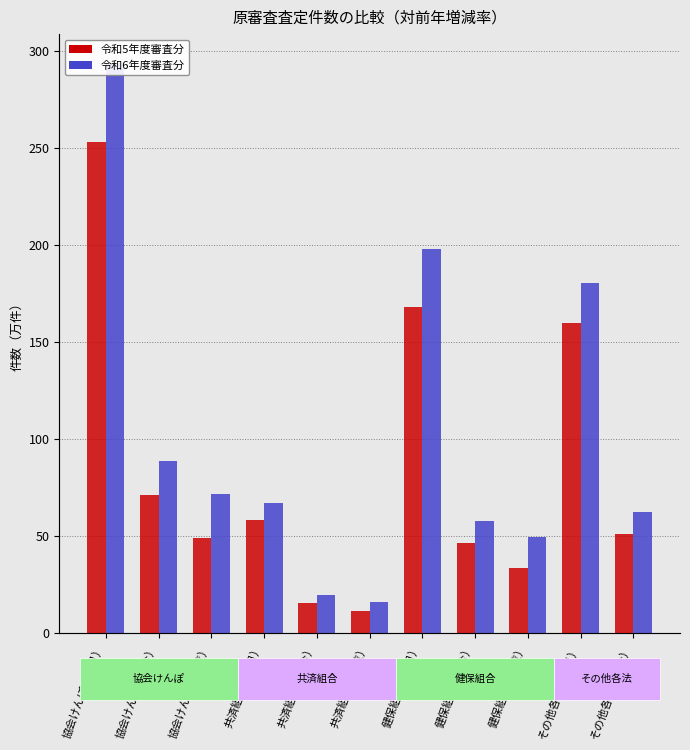

Reading left to right, list all the values displayed in this chart.

令和5年度審査分: 協会けんぽ（単月）=253.1	協会けんぽ（突合）=70.8	協会けんぽ（縦覧）=48.8	共済組合（単月）=58.0	共済組合（突合）=15.5	共済組合（縦覧）=10.9	健保組合（単月）=168.0	健保組合（突合）=46.0	健保組合（縦覧）=33.1	その他各法（単月）=159.4	その他各法（突合）=50.7
令和6年度審査分: 協会けんぽ（単月）=293.9	協会けんぽ（突合）=88.4	協会けんぽ（縦覧）=71.3	共済組合（単月）=66.7	共済組合（突合）=19.6	共済組合（縦覧）=16.0	健保組合（単月）=197.6	健保組合（突合）=57.7	健保組合（縦覧）=49.3	その他各法（単月）=180.0	その他各法（突合）=62.2